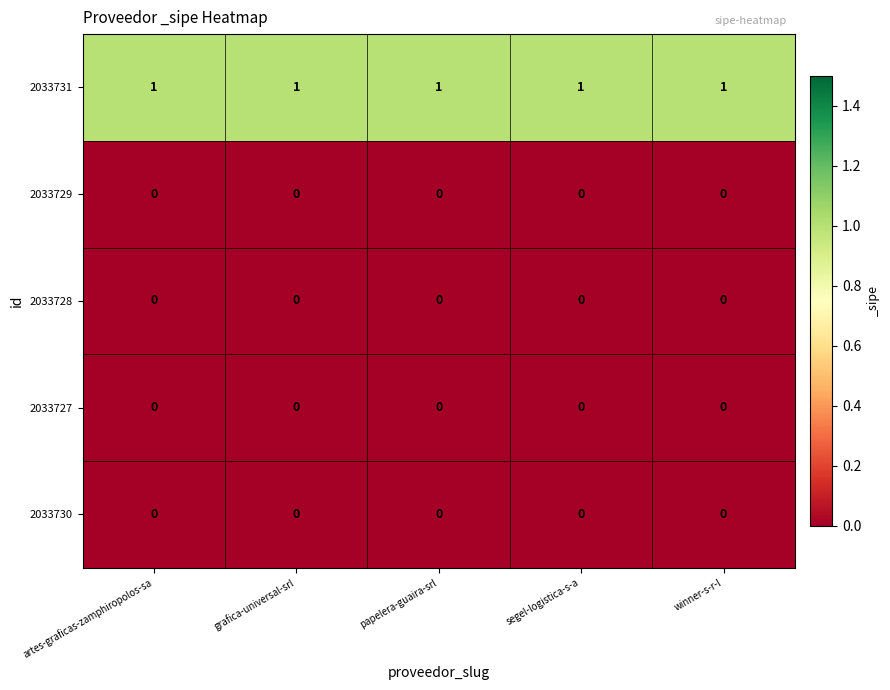

Which series has the largest total across all categories?

2033731